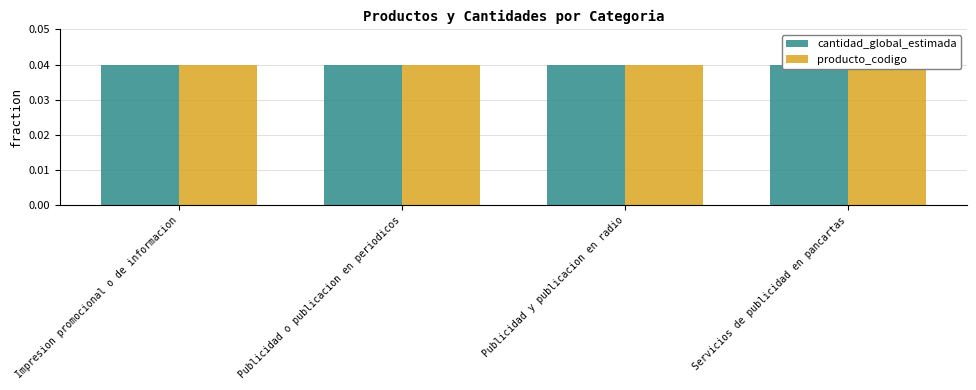

The producto_codigo series shows 0.0 at Impresion promocional o de informacion. True or false?

True